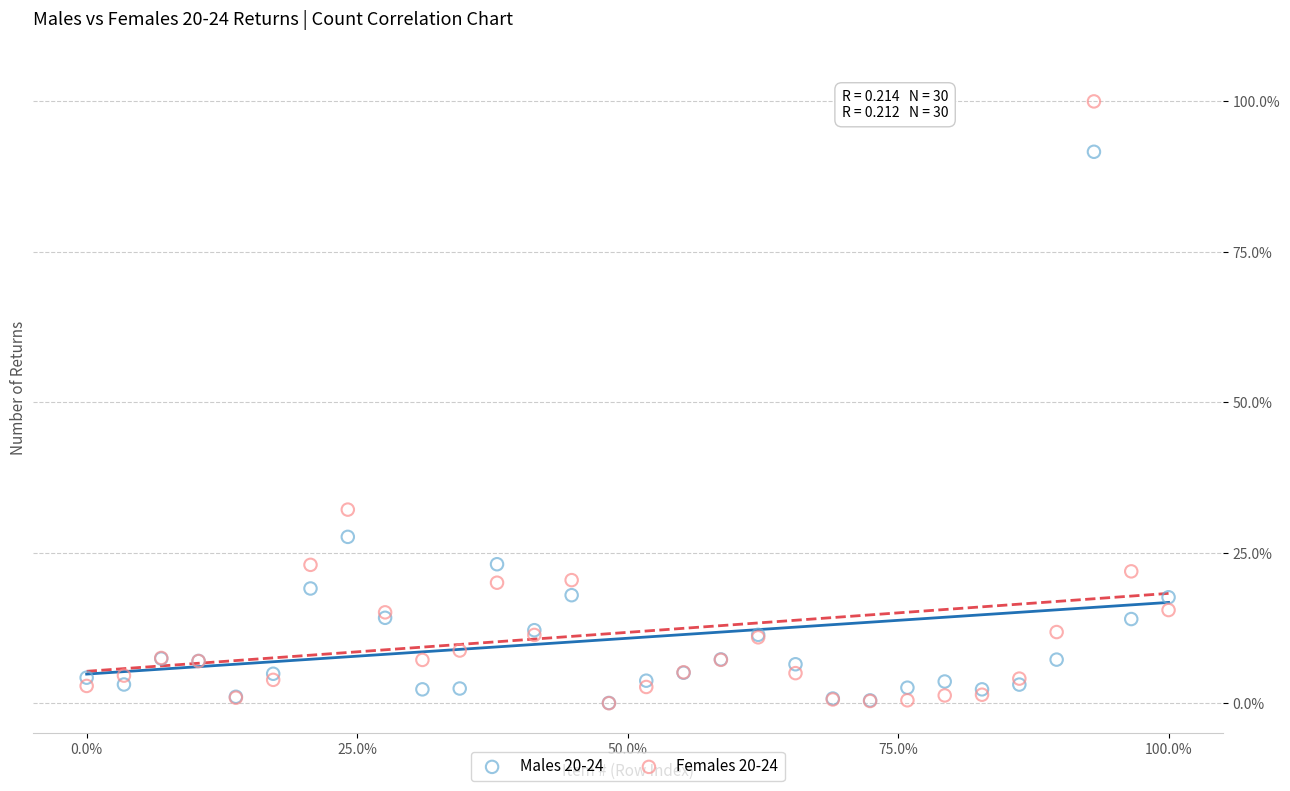

Which series reaches the maximum Y coordinate?

Females 20-24